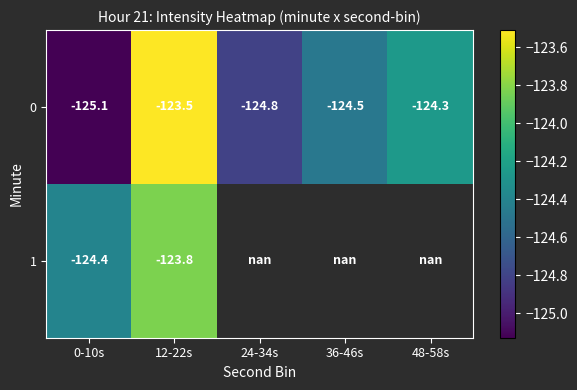

Is the value of 0 at 12-22s greater than the value of 1 at 0-10s?

Yes